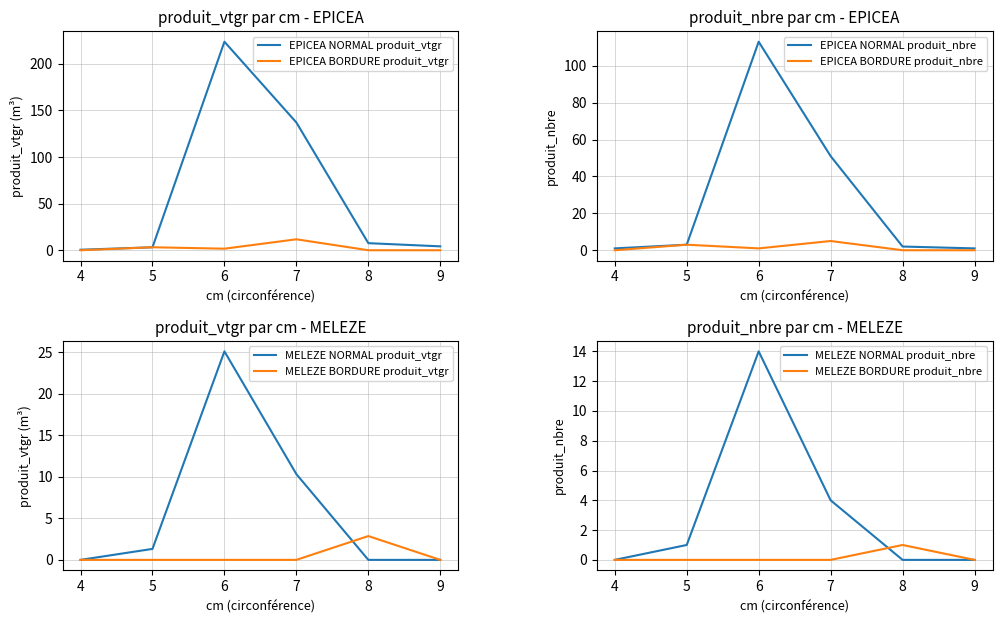

What is the difference between the highest and lowest values at 7?

137.0